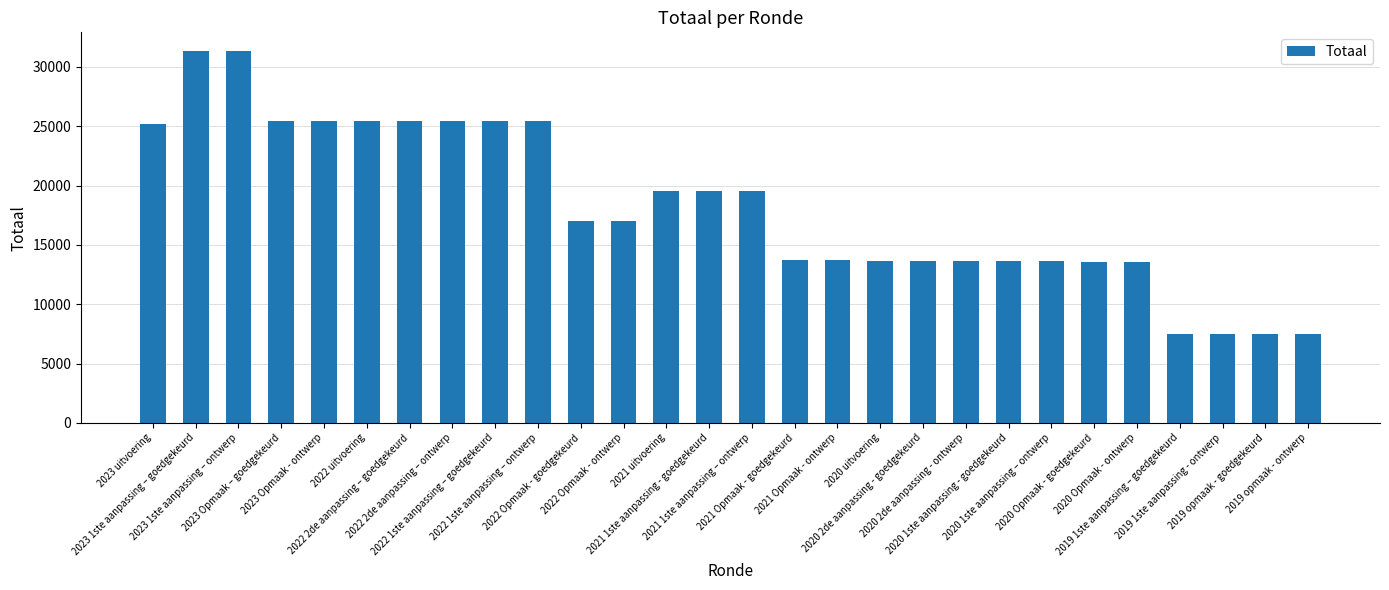

What is the minimum value shown in the chart?

7519